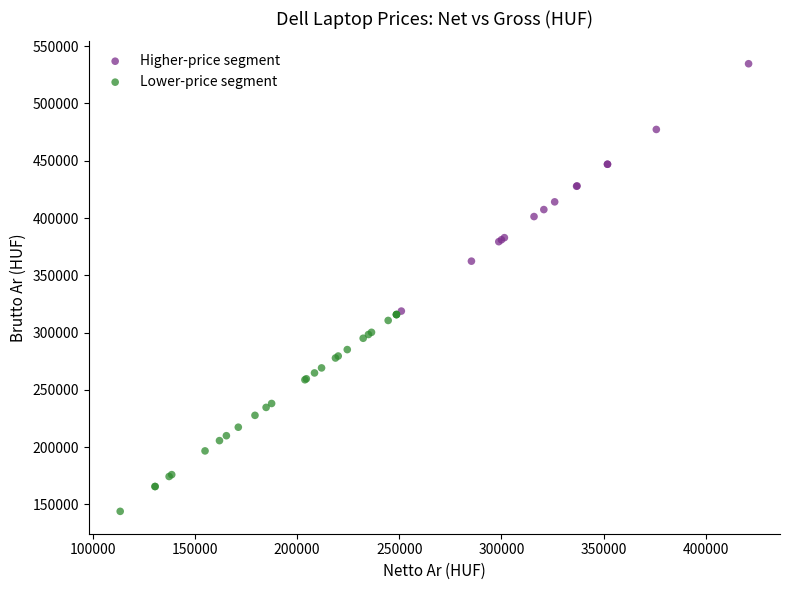

Which series has the largest Y range (max minus min)?

Higher-price segment